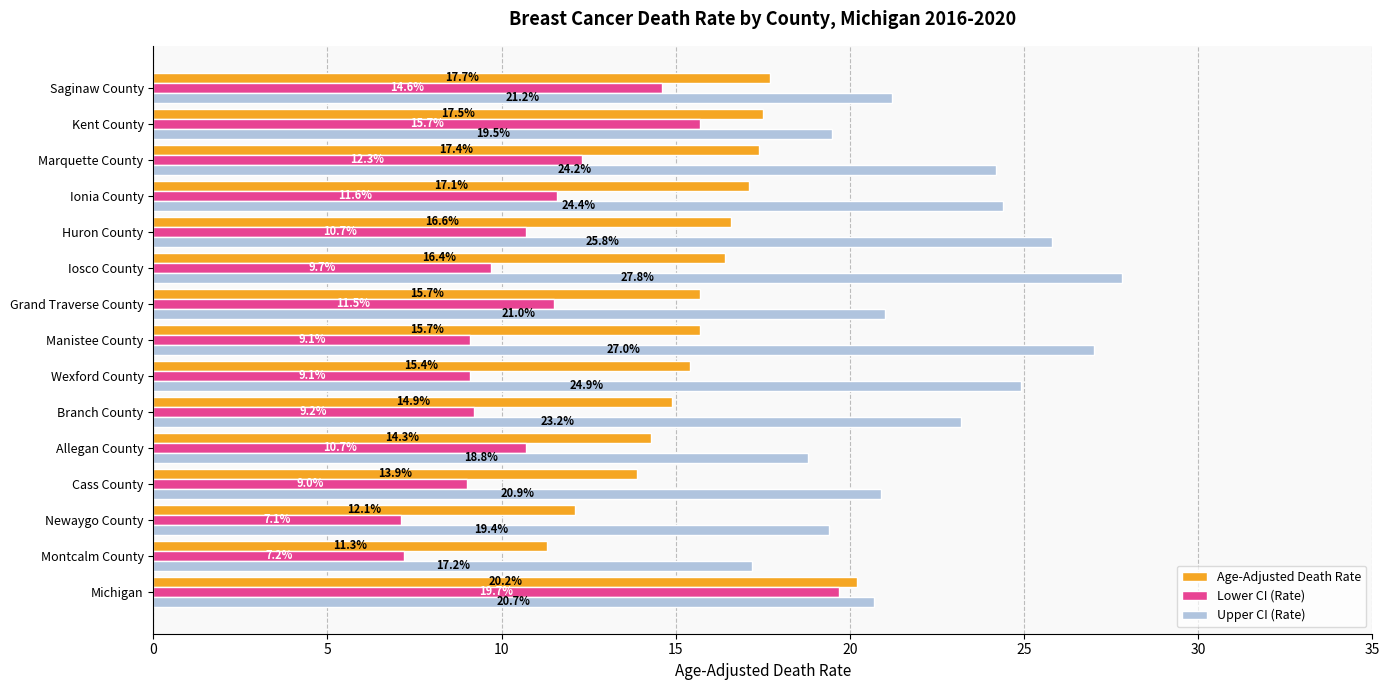

Is it true that Upper CI (Rate) equals 29.1 at Saginaw County?

False